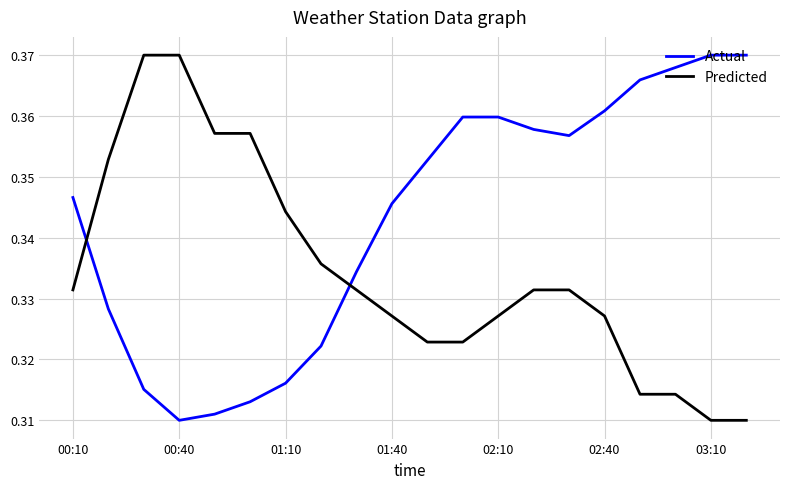

Which series has the largest total across all categories?

Actual